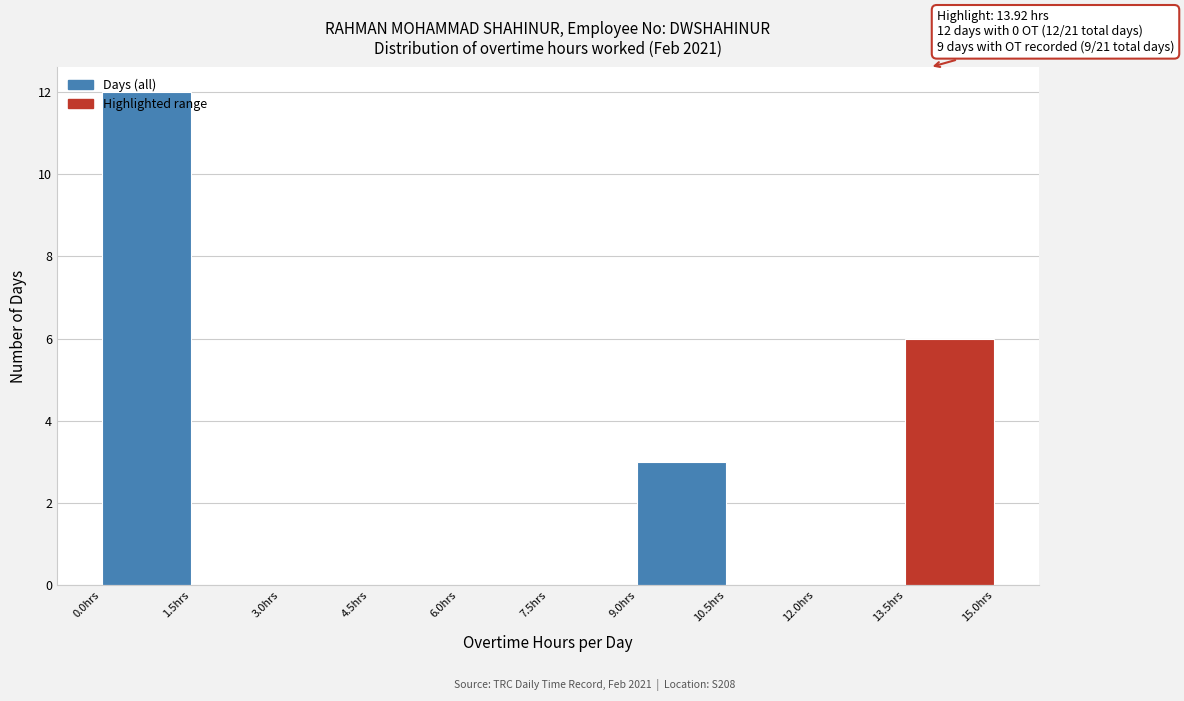

Over which range of the x-axis is the bar tallest?

0.0 to 1.5